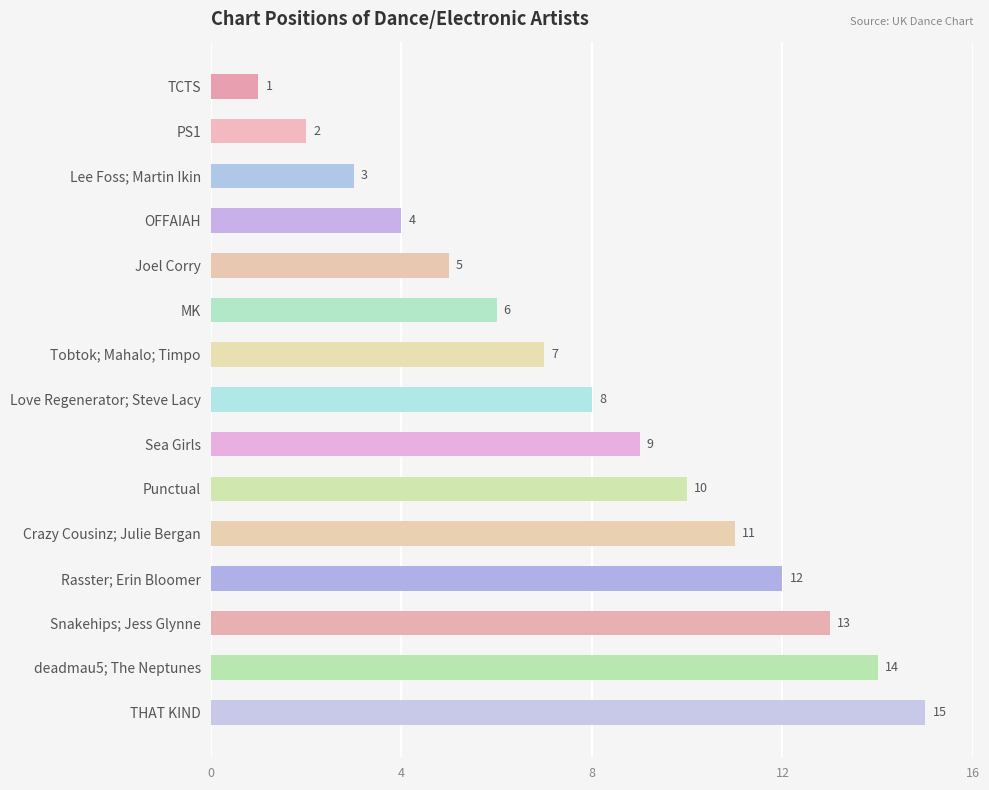

What is the change in value from PS1 to Rasster; Erin Bloomer?

+10